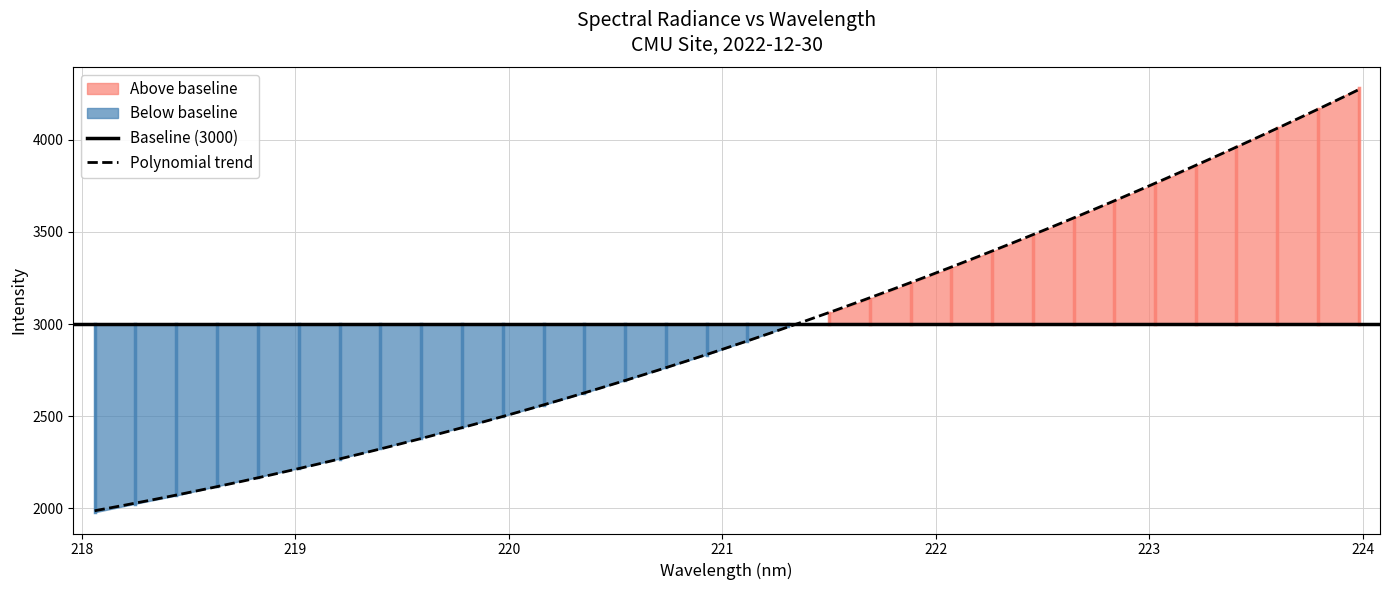

What is the maximum value shown in the chart?

4280.7